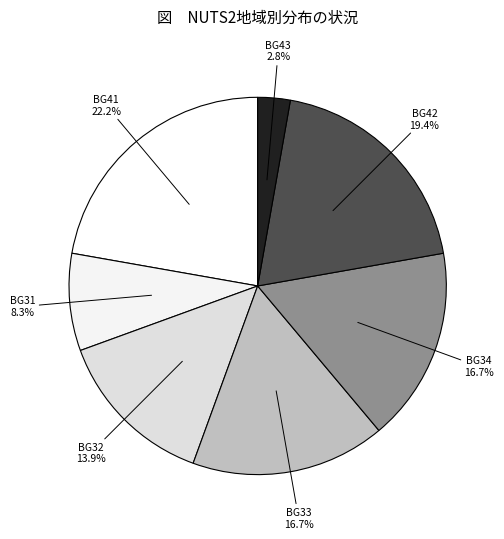

How many slices are in this pie chart?

7